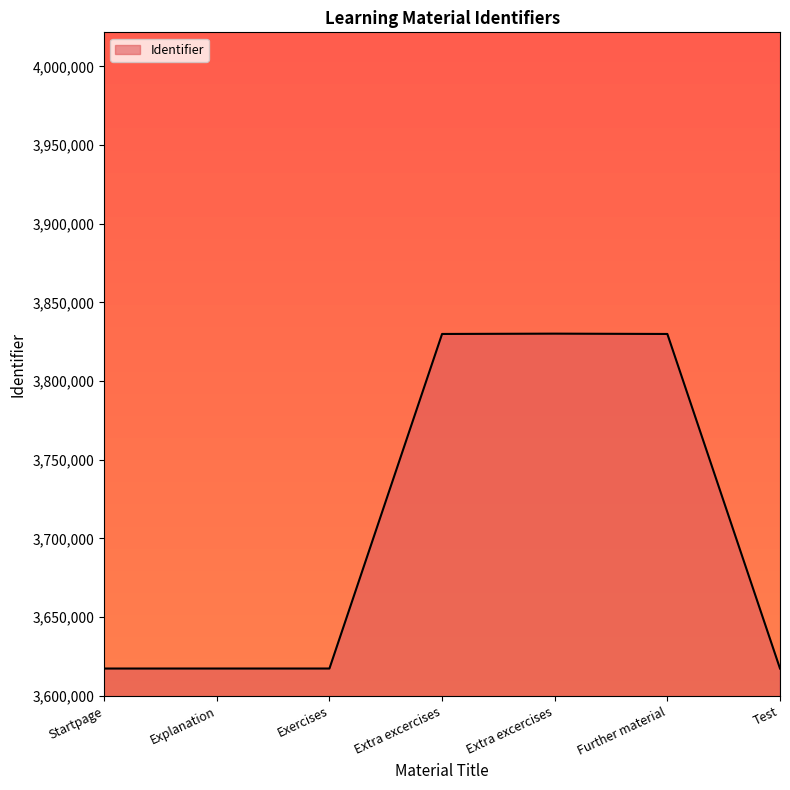

Does the chart have visible grid lines?

No